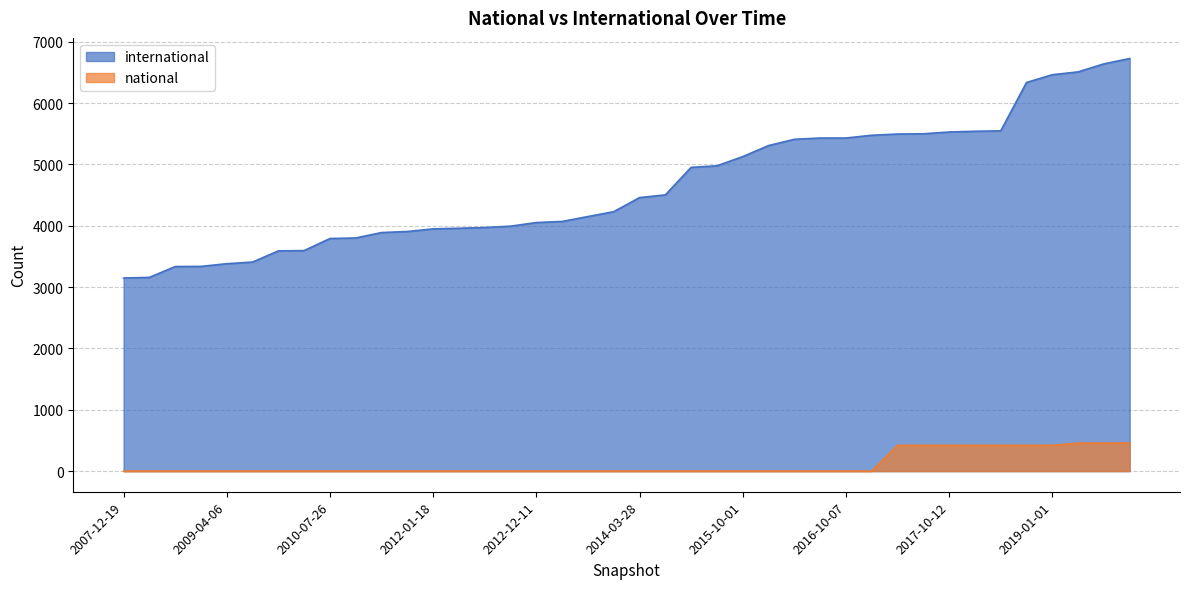

The value of international at 2015-04-09 is 4952. True or false?

True